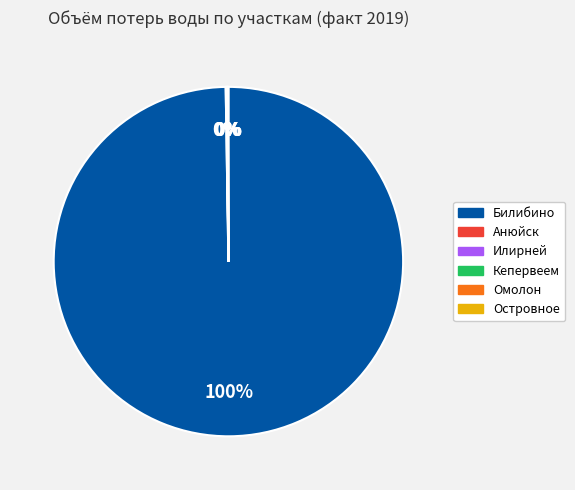

The Билибино slice represents 90% of the pie. True or false?

False